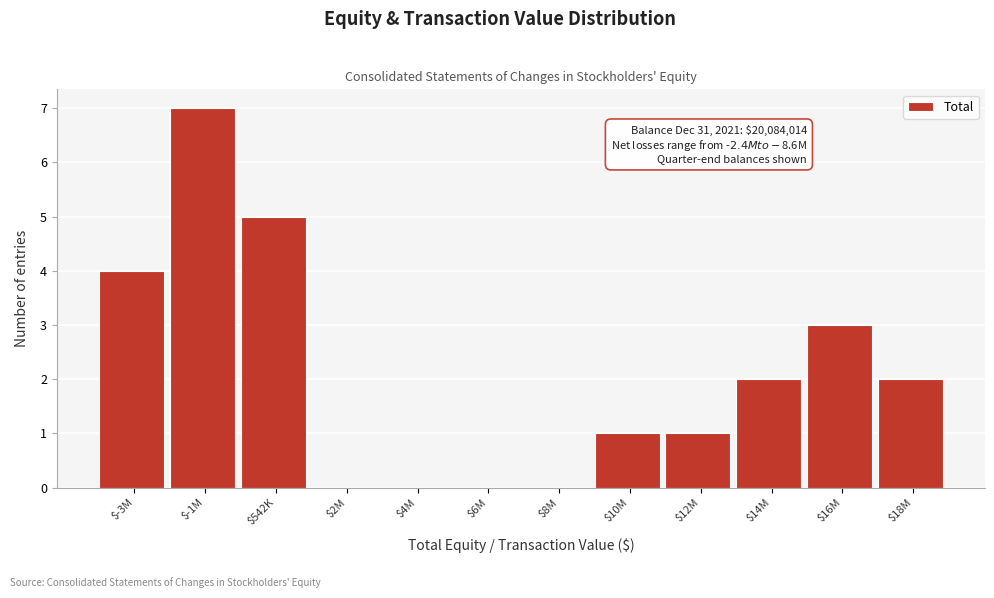

True or false: the data shows 4 at $-3M.

True